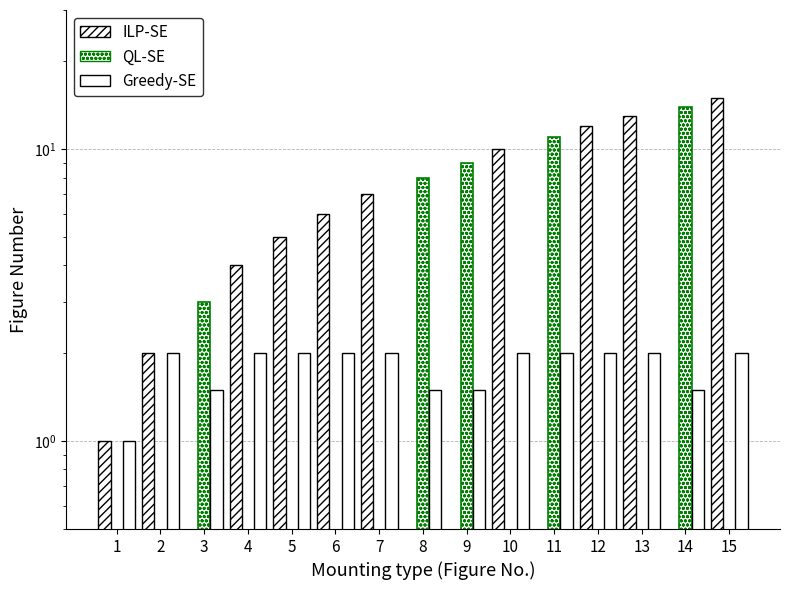

Which category has the highest value in the Greedy-SE series?

2